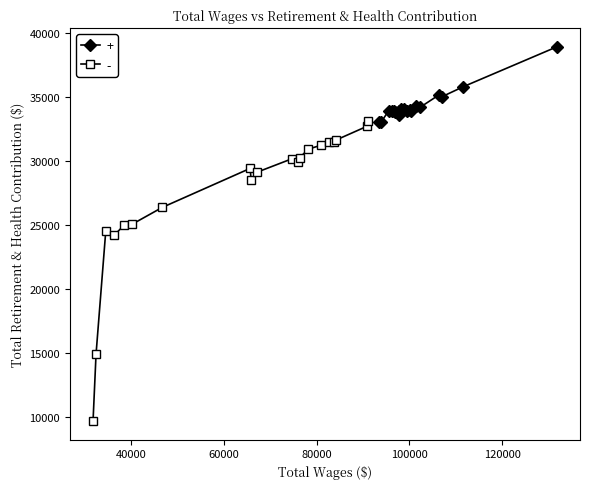

What is the value of the 20th point from the left?

33067